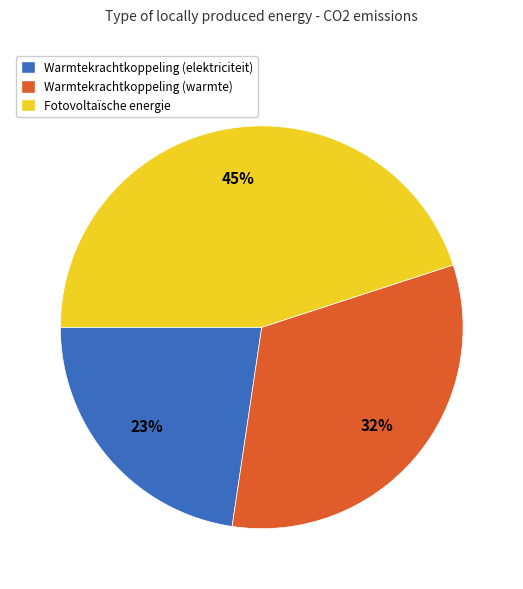

To the nearest percent, what is the average slice percentage?

33%